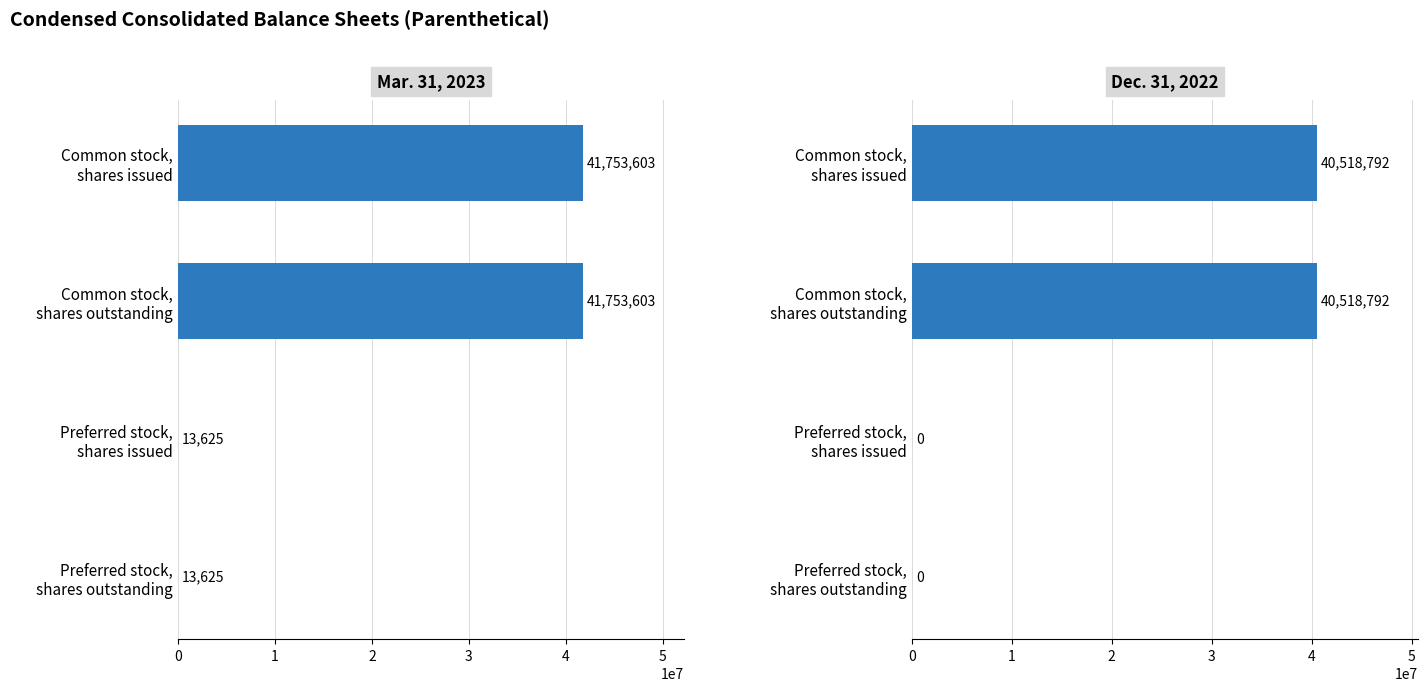

What is the average value of the Mar. 31, 2023 series?

20883614